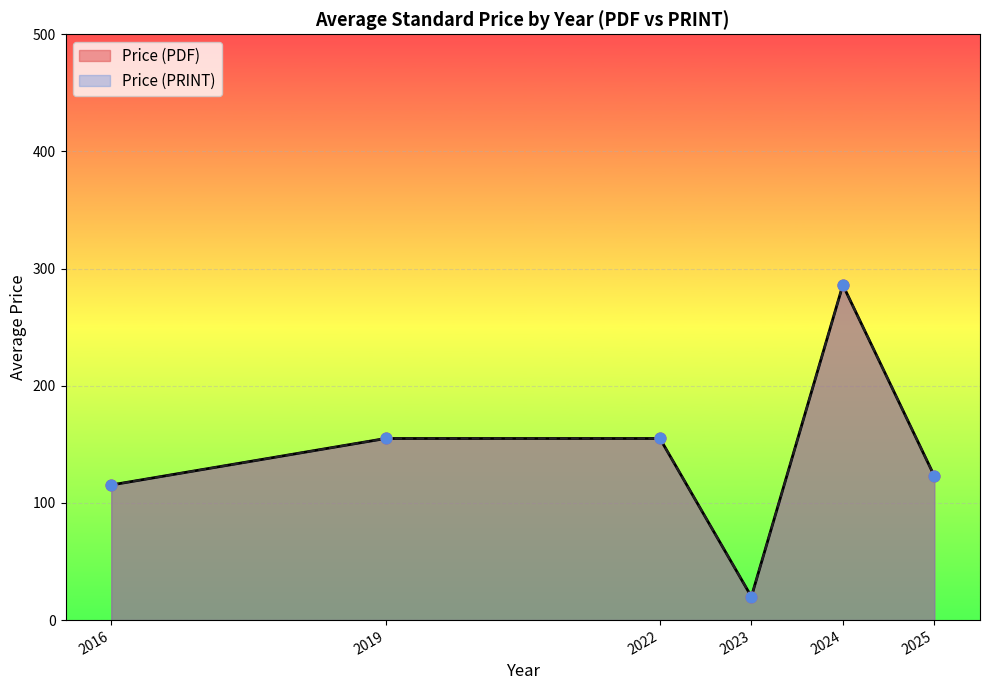

Which series has the largest total across all categories?

Price (PDF)